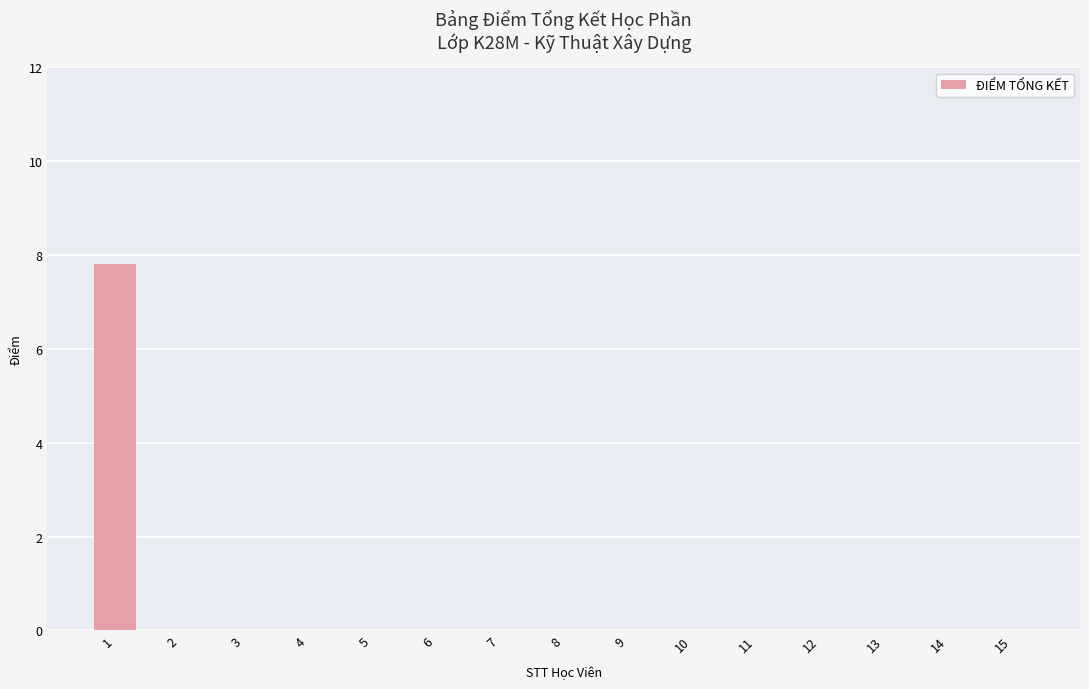

The value at 10 is 0.0. True or false?

True